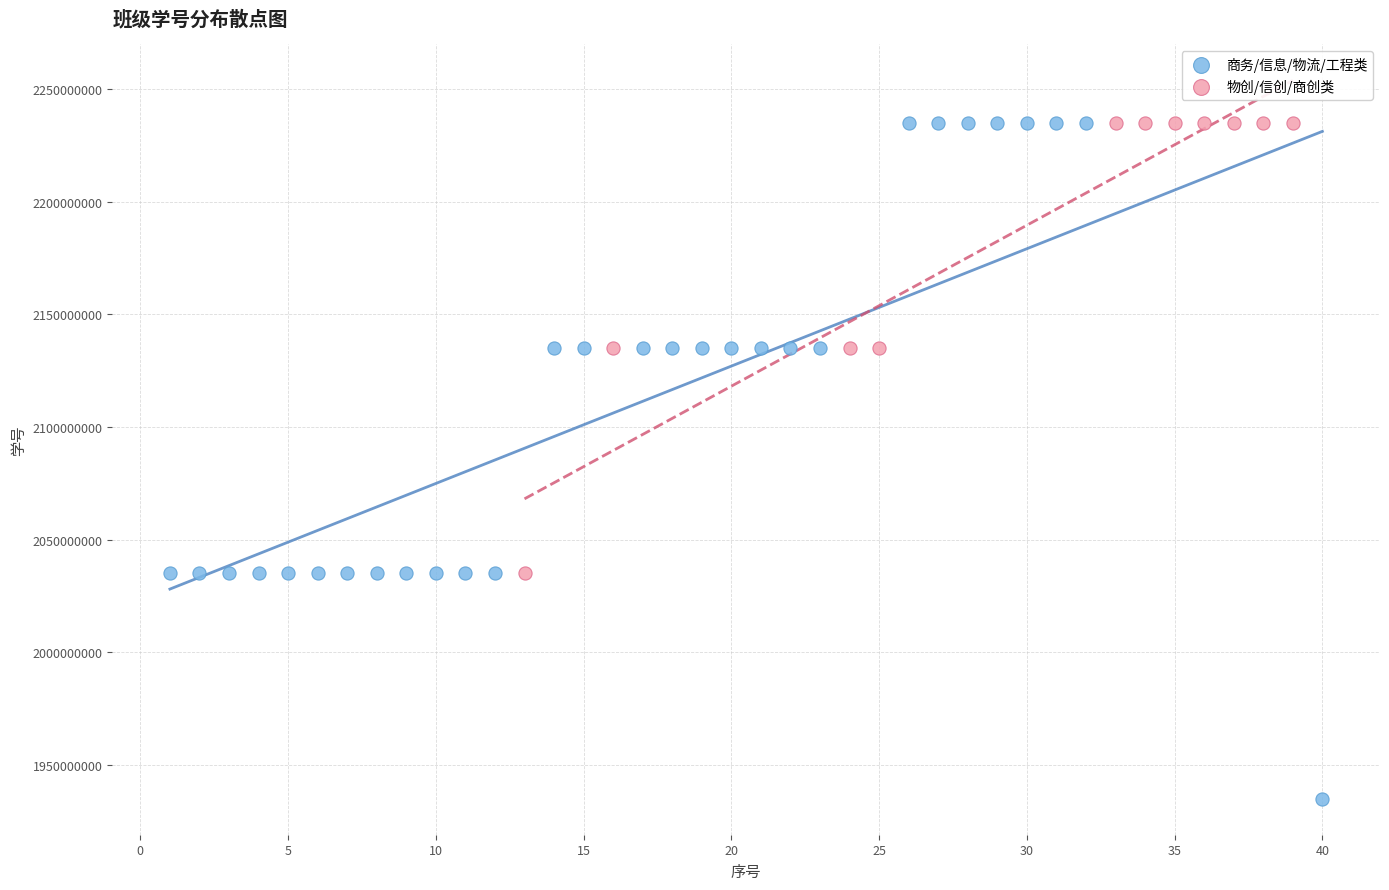

Which series has the largest Y range (max minus min)?

商务/信息/物流/工程类